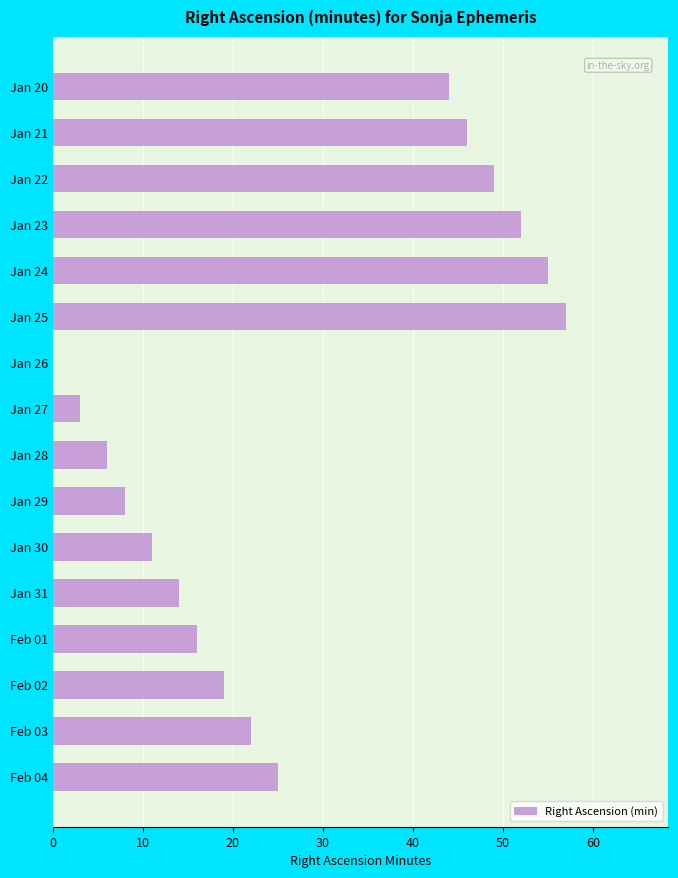

The value at Jan 31 is 14. True or false?

True